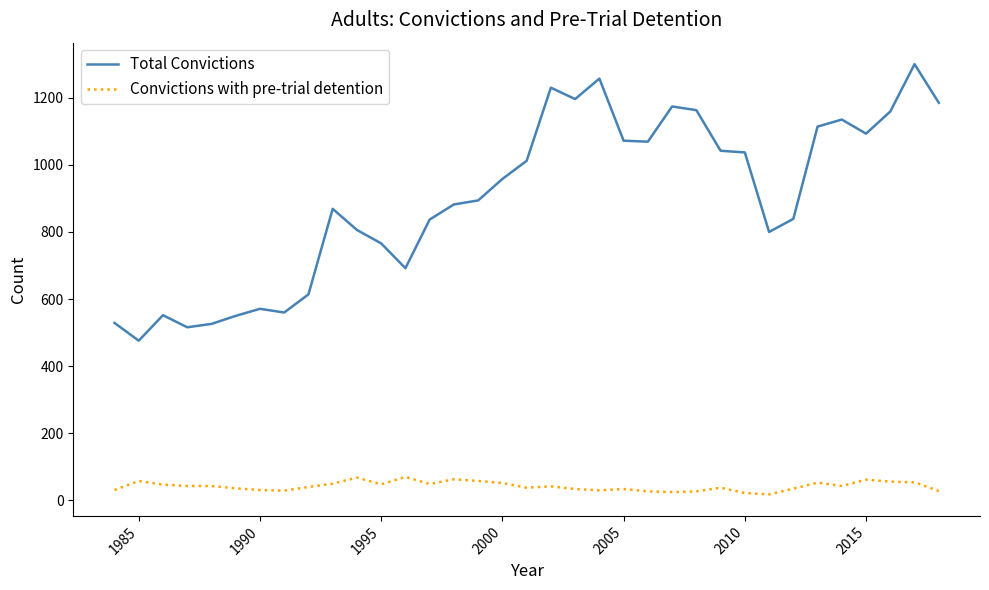

True or false: Total Convictions and Convictions with pre-trial detention intersect in this chart.

False